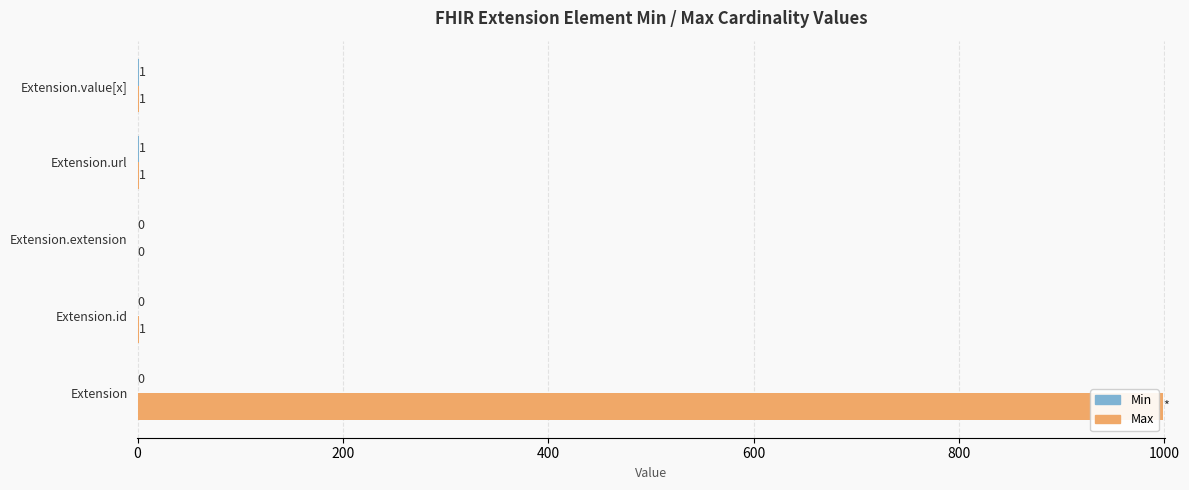

Which series has the largest total across all categories?

Max